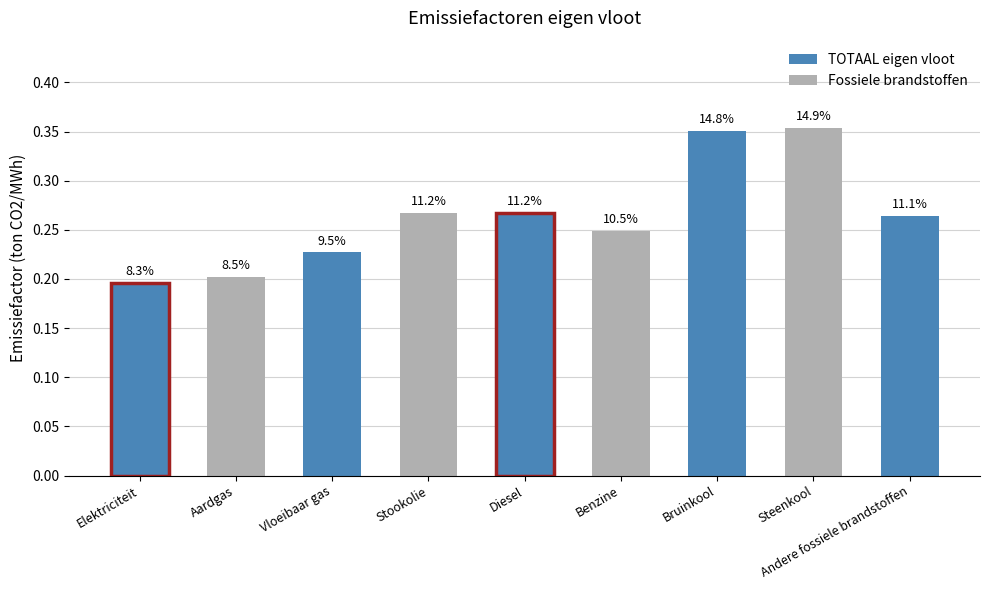

What is the value of the 2nd bar from the left?

0.2